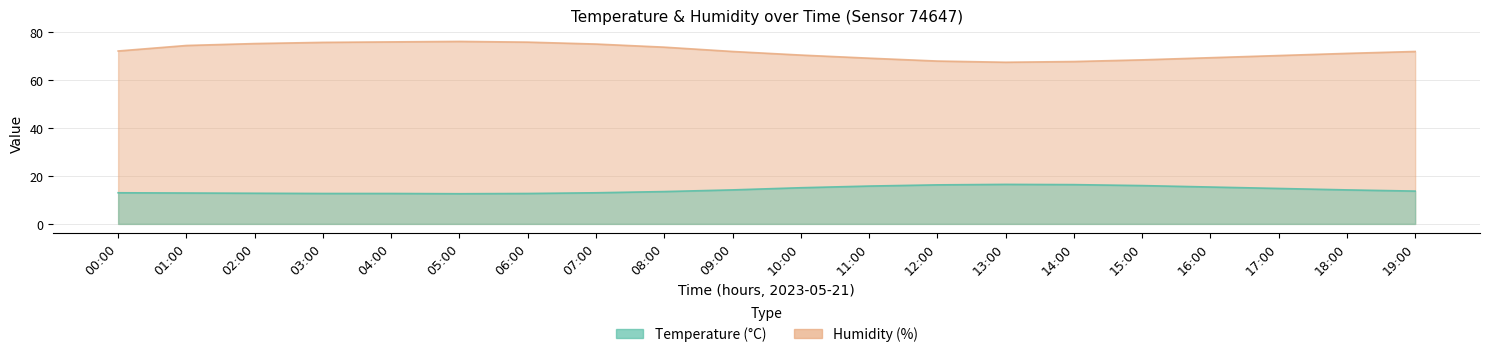

What is the label of the 11th point from the right?

09:00